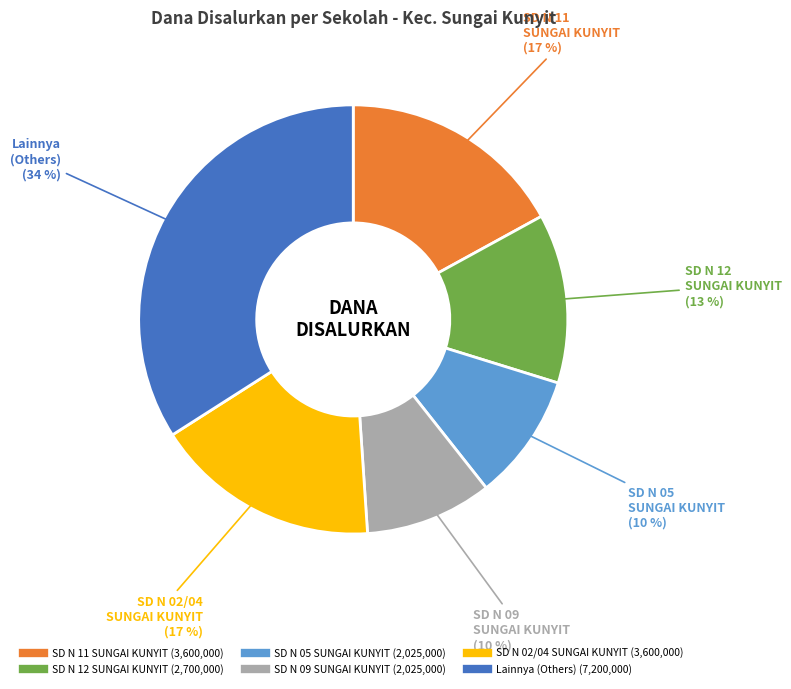

To the nearest percent, what is the difference between the largest and smallest slice percentages?

24%